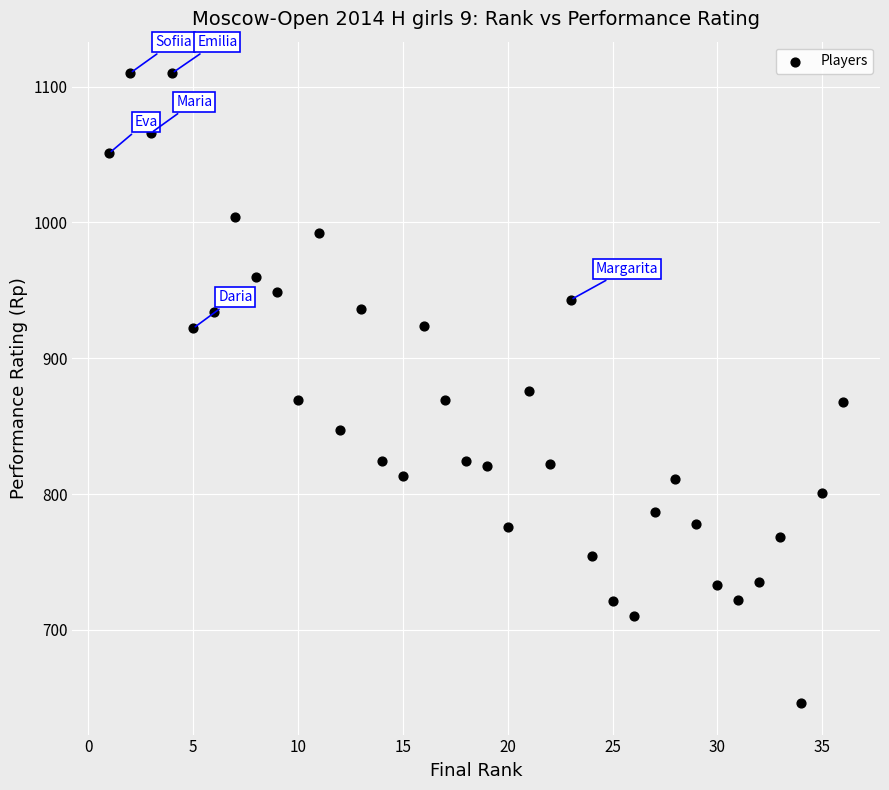

What is the range of X values (max minus min)?

35